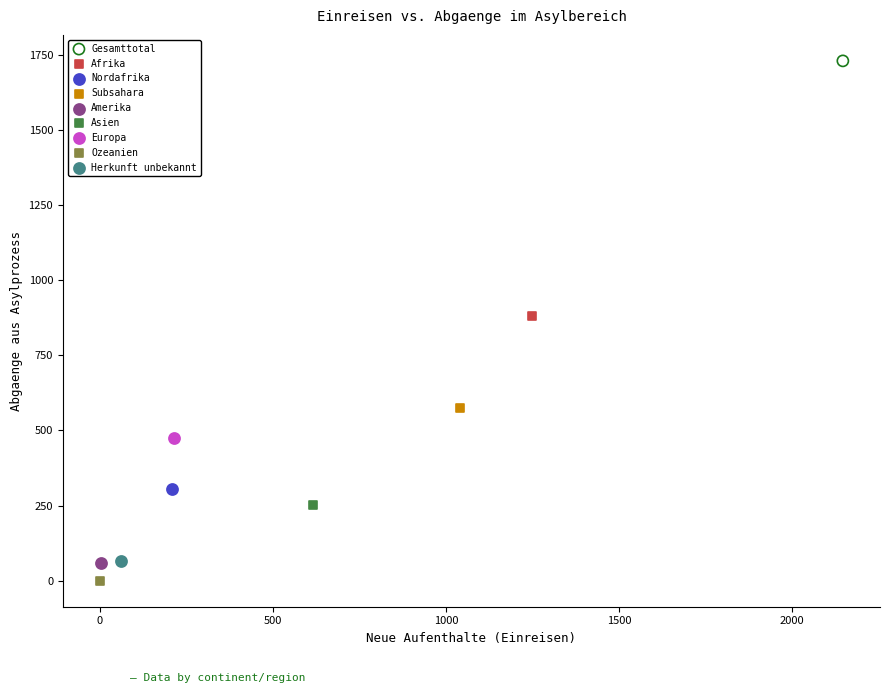

Which series reaches the maximum Y coordinate?

Gesamttotal